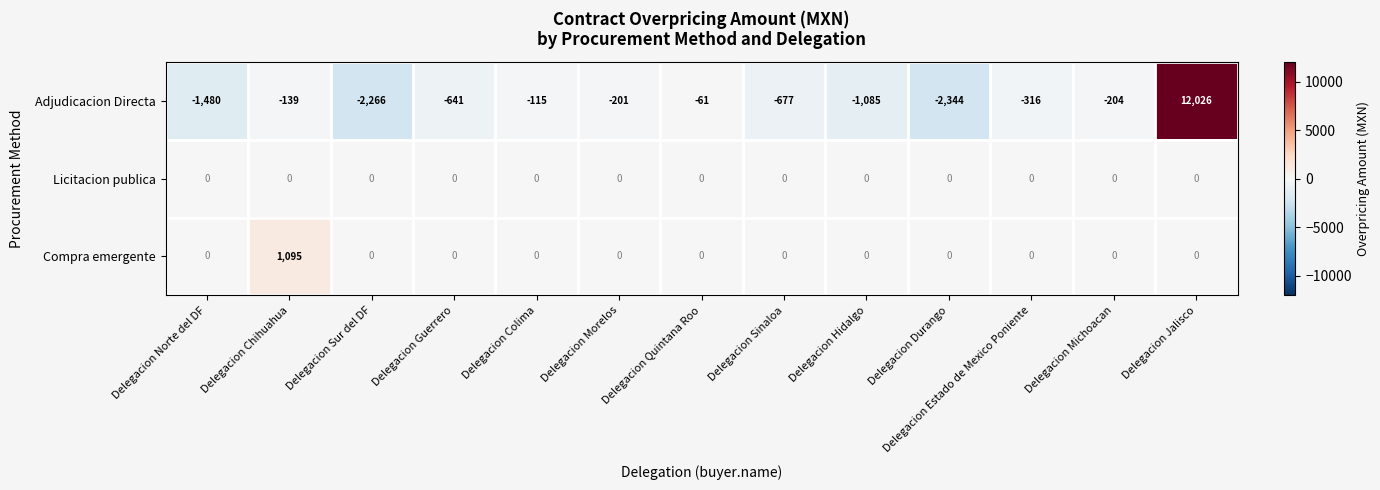

Which category has the lowest value across all series?

Delegacion Durango